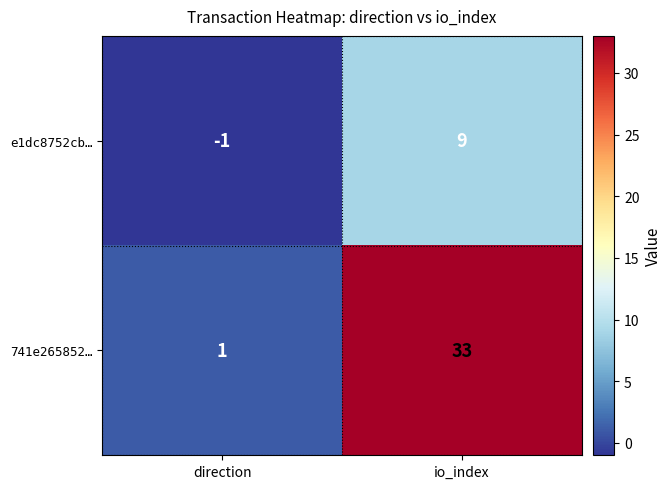

What is the approximate value of e1dc8752cb… at io_index, to the nearest 10?

10